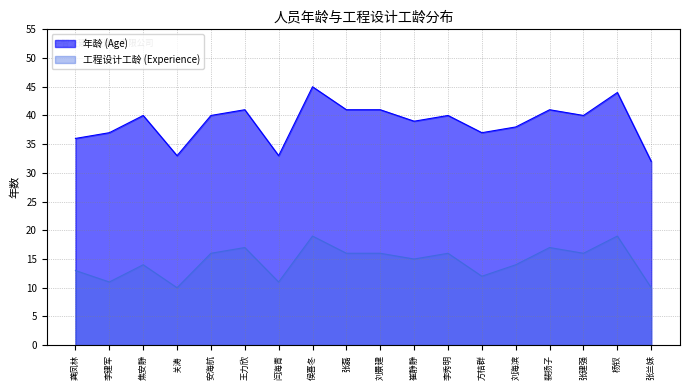

Count the number of data series in this chart.

2